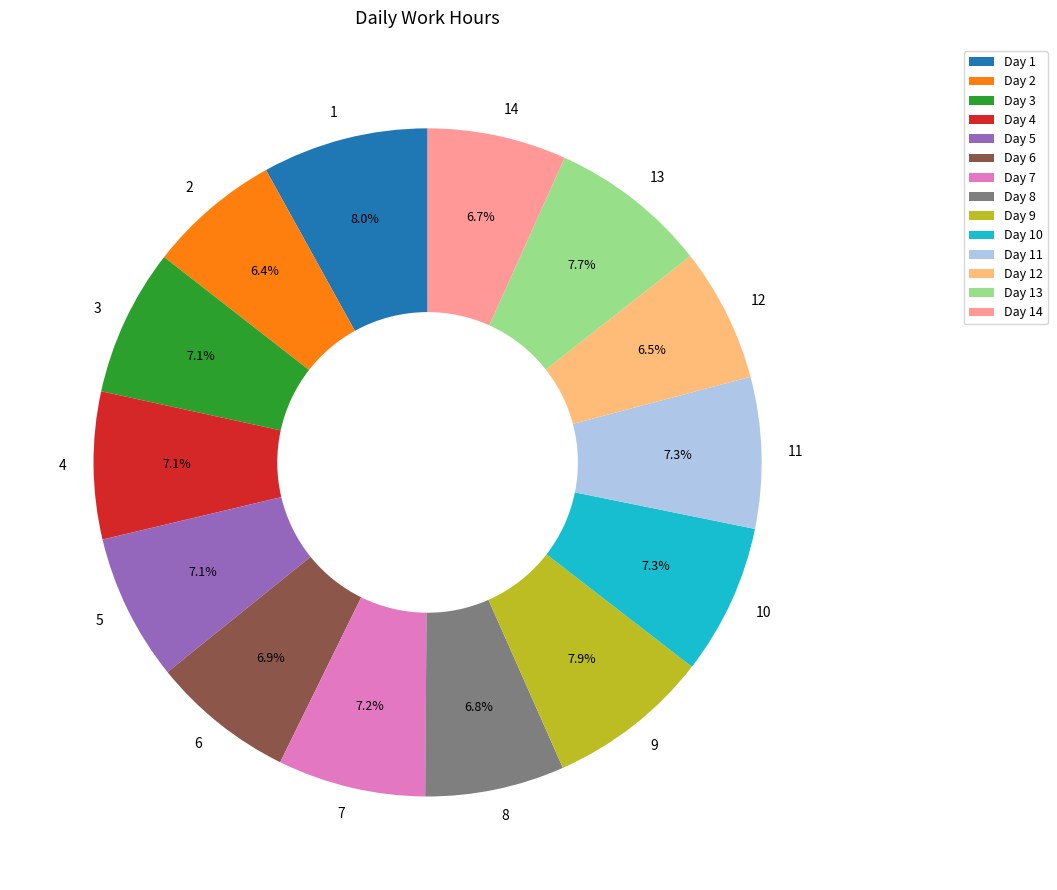

Is there a majority slice in this chart?

No